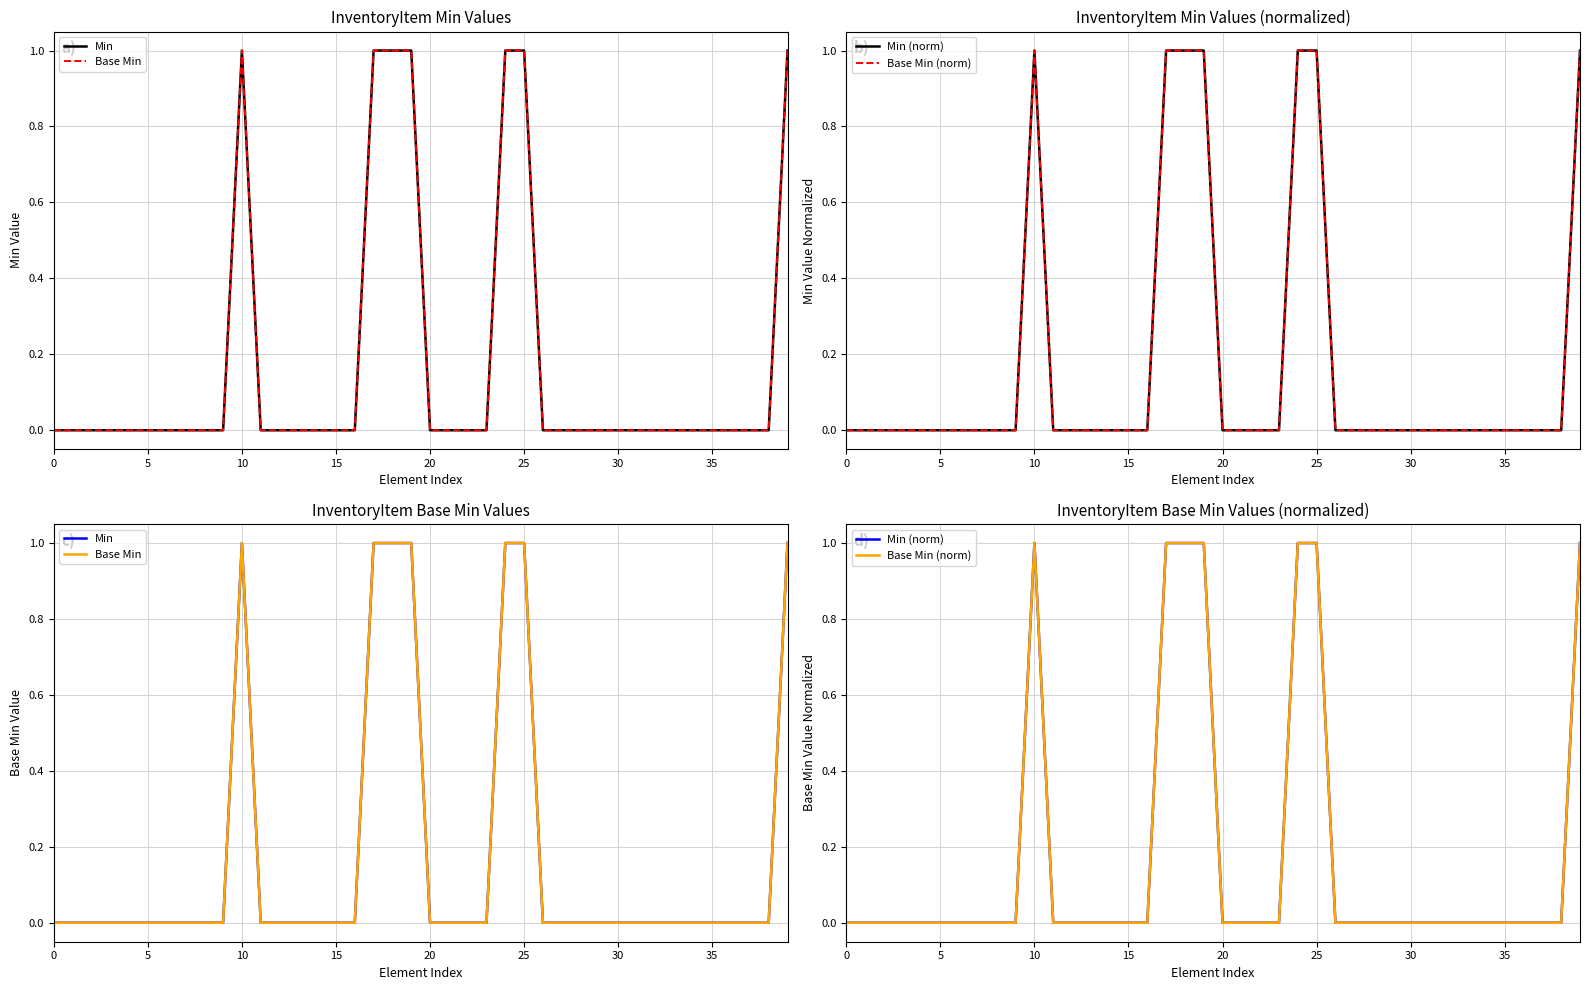

Is the value of Base Min (norm) at 16 greater than the value of Min at 20?

No